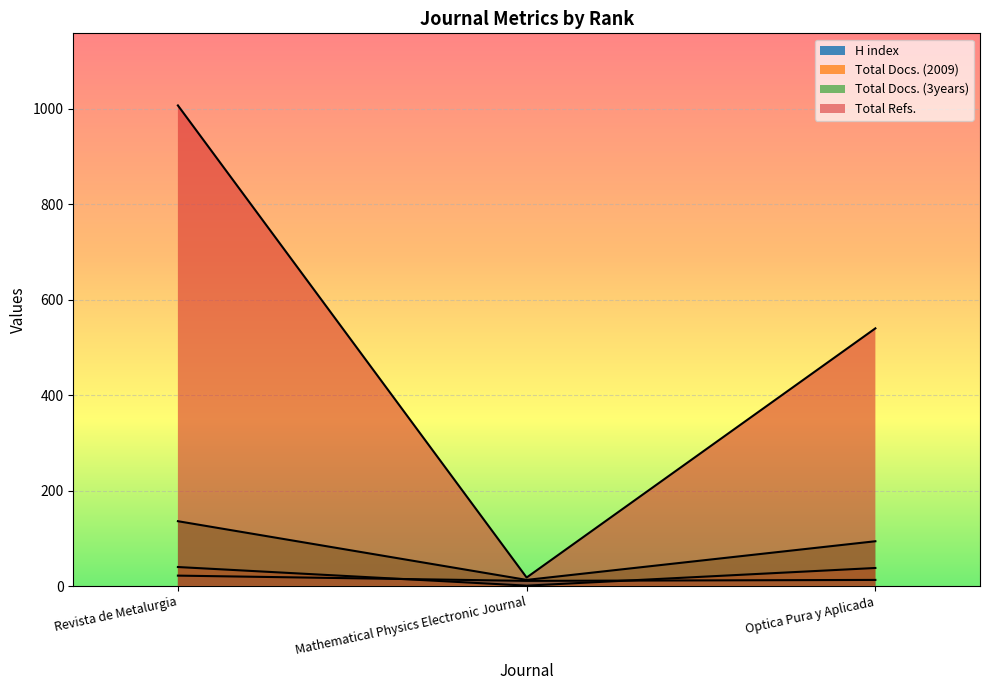

Is the value of Total Docs. (2009) at Optica Pura y Aplicada greater than the value of H index at Optica Pura y Aplicada?

Yes